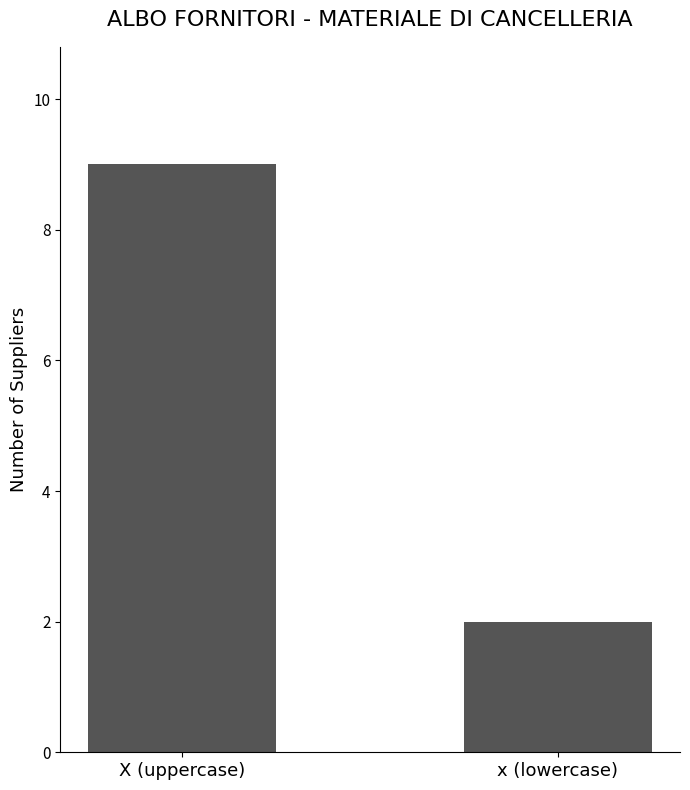

Is it true that the value at x (lowercase) is 2?

True